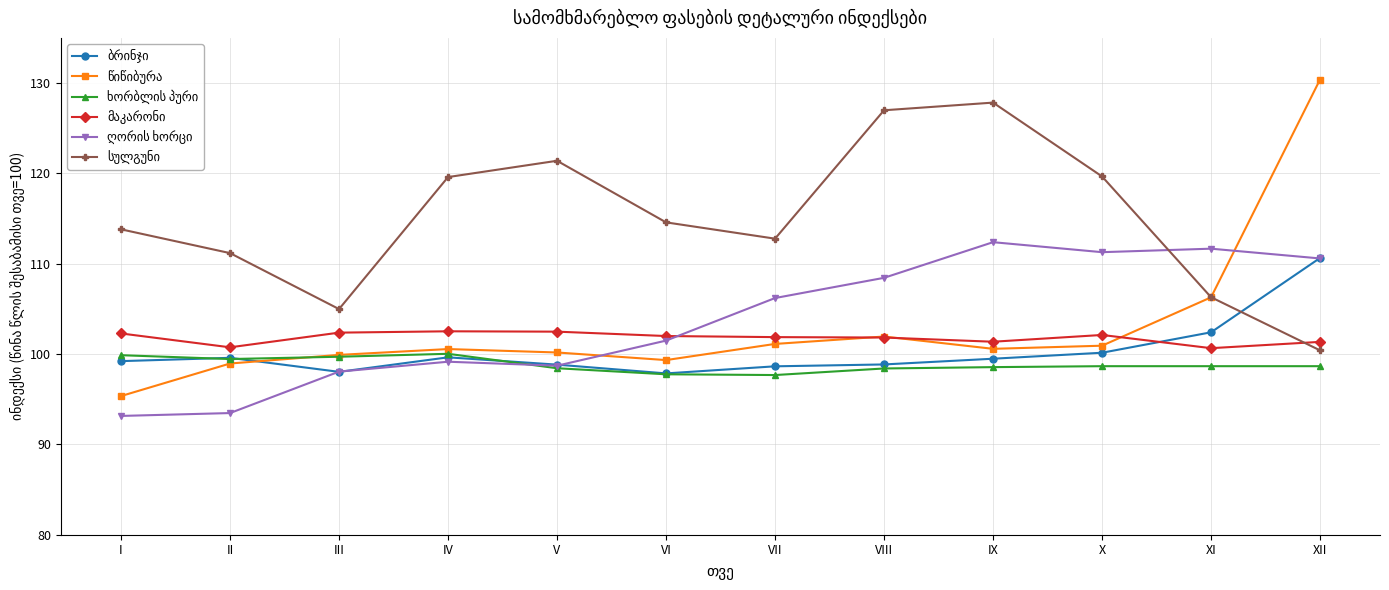

At how many categories does at least one series exceed 116?

6